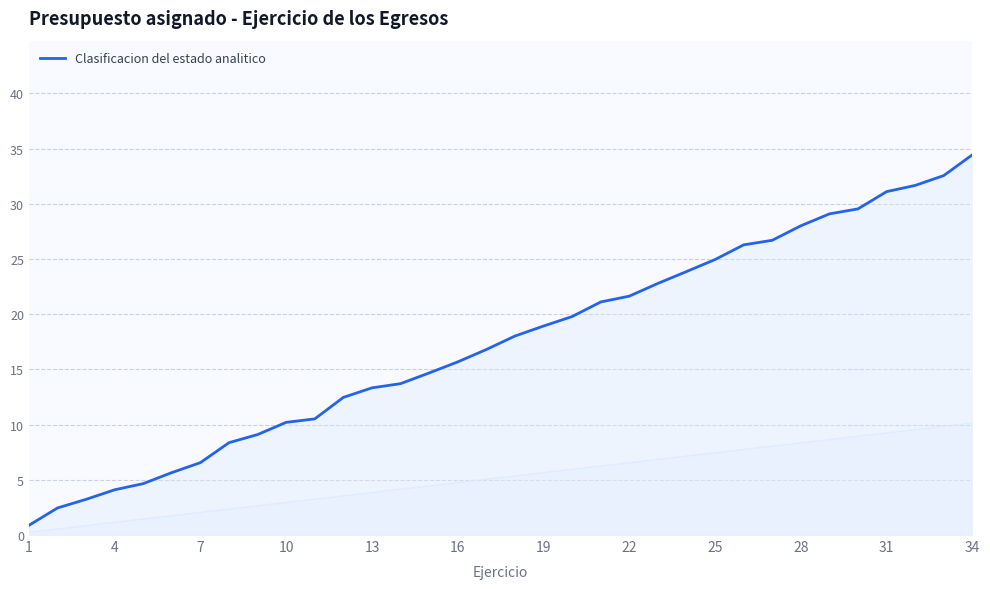

What is the average value?

17.4